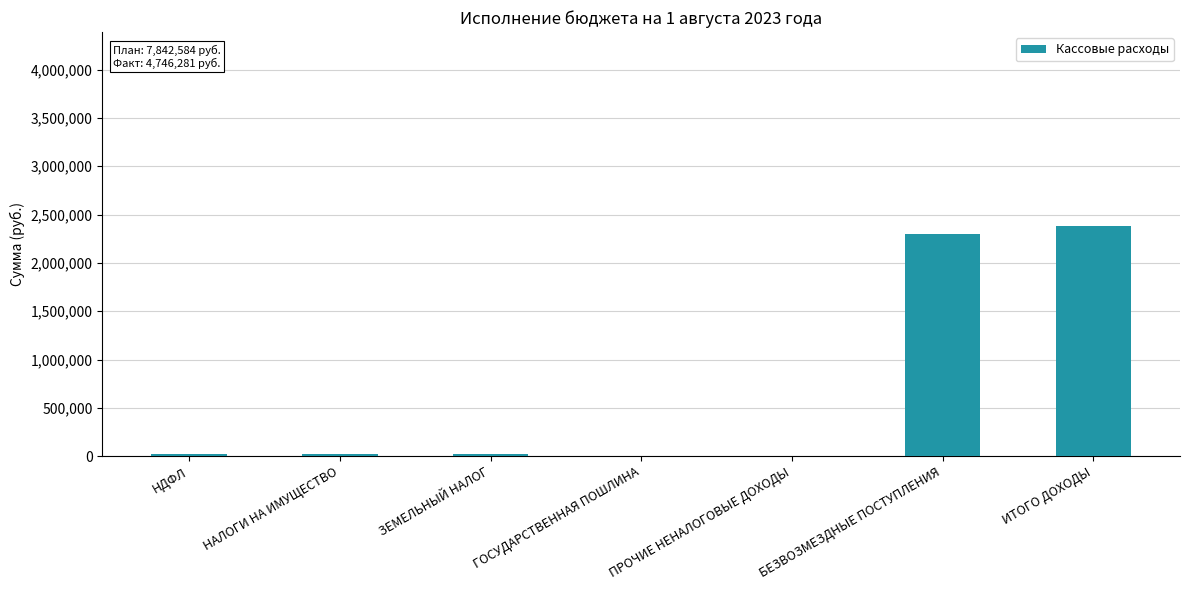

What is the sum of all values?

4746281.3